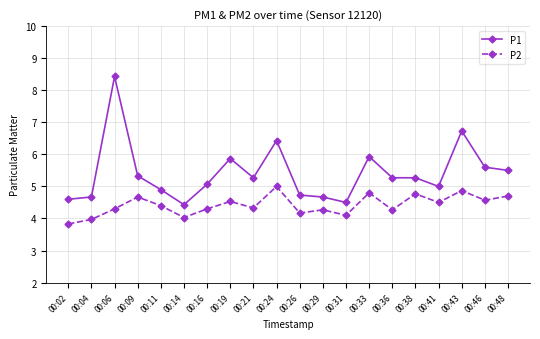

How many lines are shown in the chart?

2